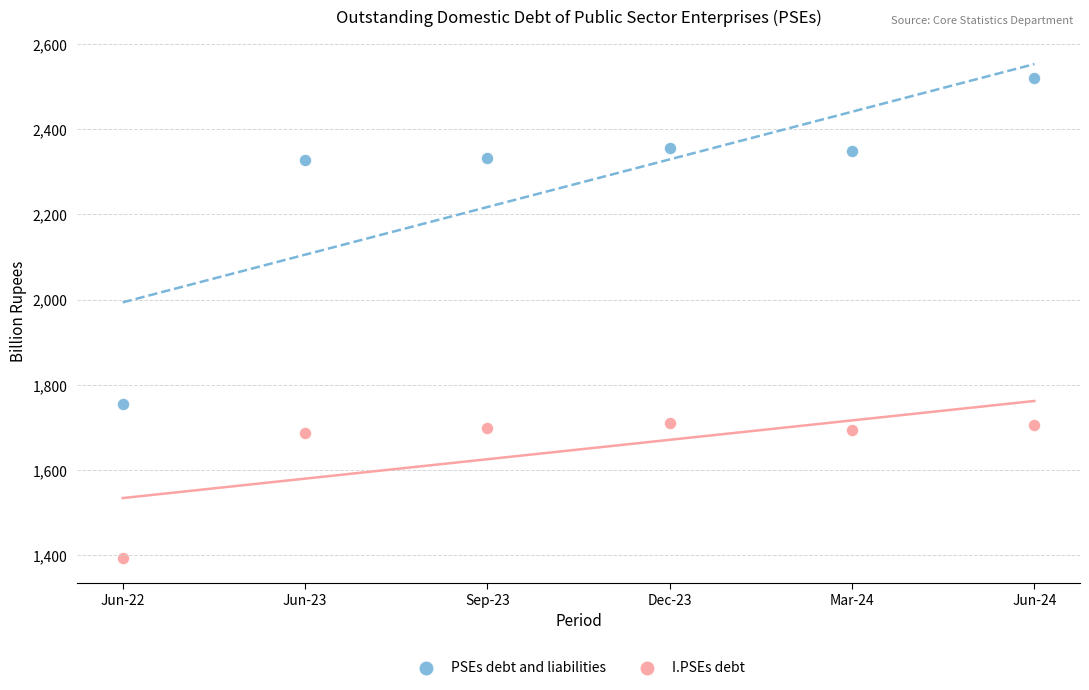

Across all series, what Y value is closest to 1956?

1754.5